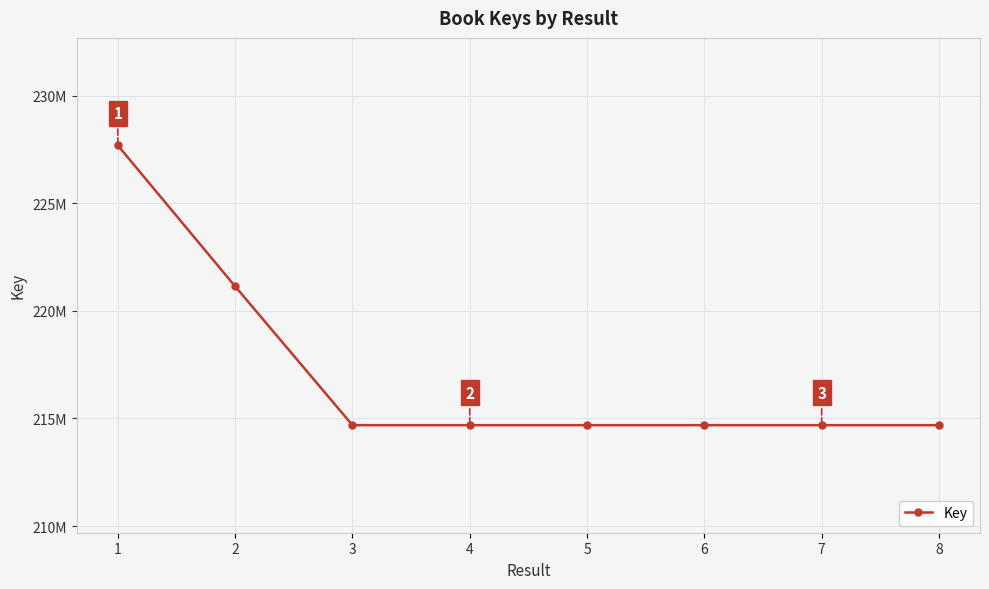

True or false: there are more than 0 points higher than both neighbors.

False